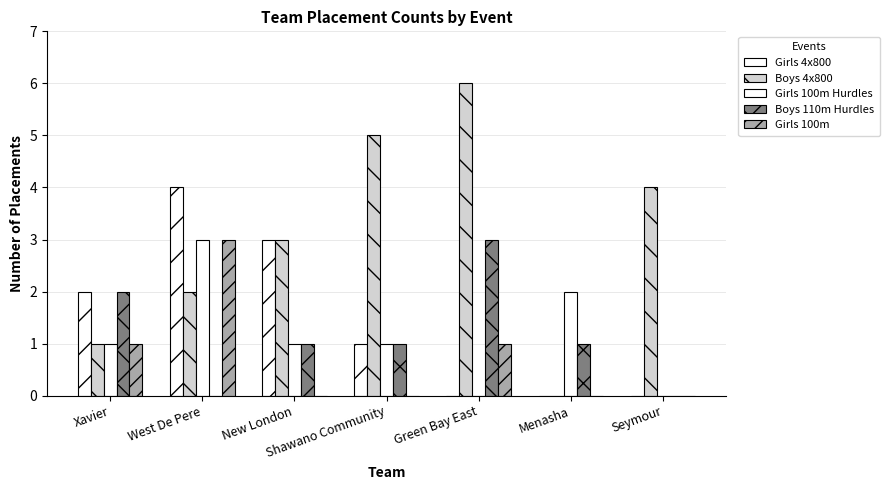

How many groups of bars are there?

7